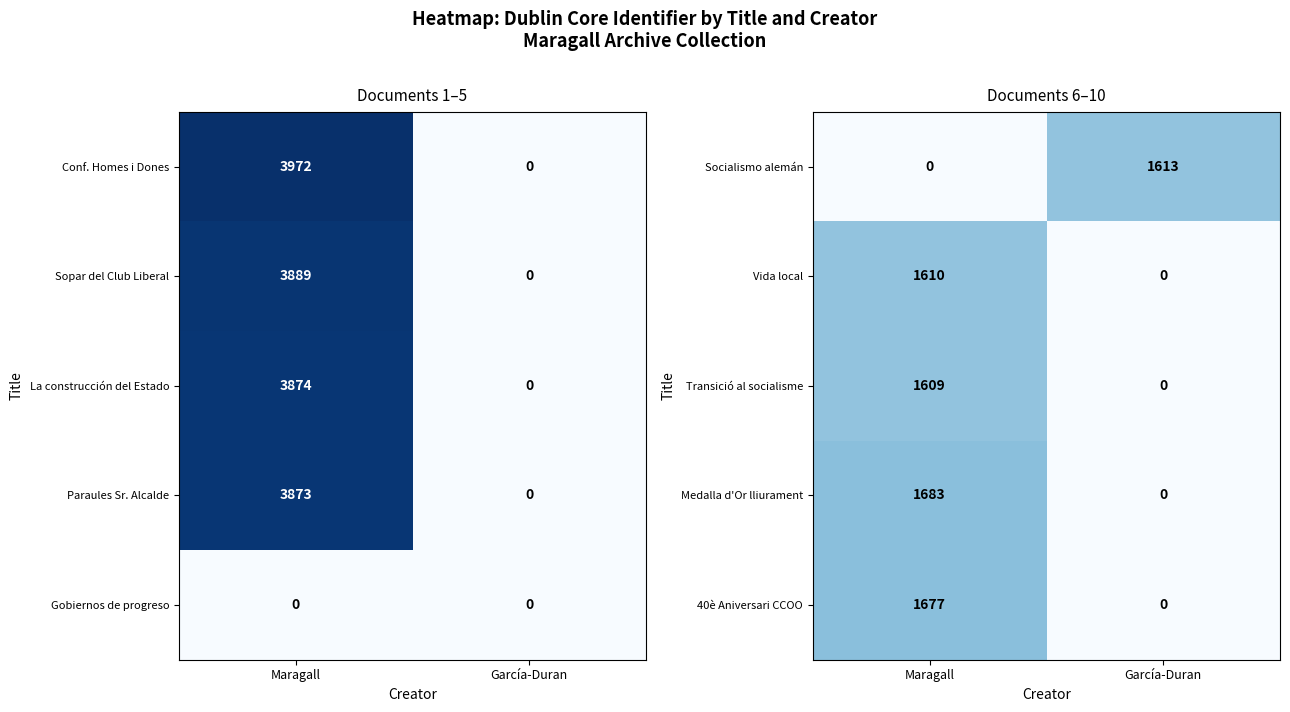

What is the highest value of the Socialismo alemán series?

1613